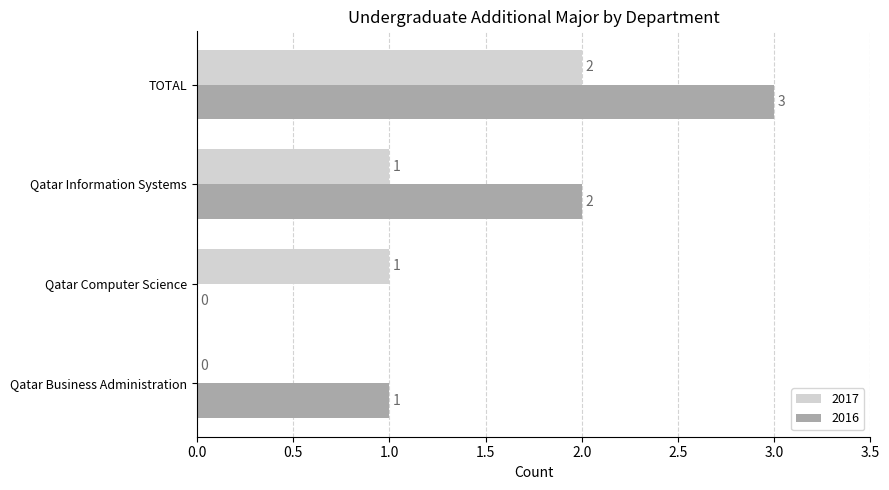

Which series changed the most between Qatar Computer Science and TOTAL?

2016